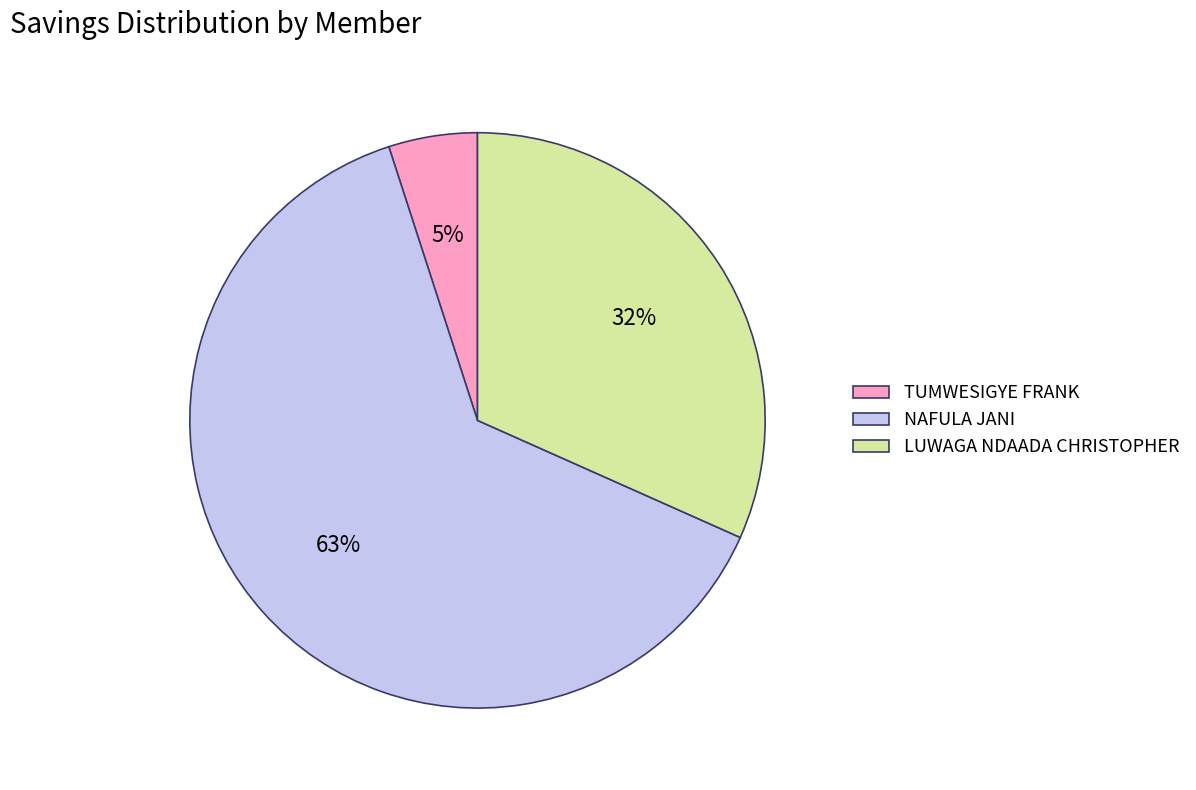

Rank the categories by value from highest to lowest.

NAFULA JANI, LUWAGA NDAADA CHRISTOPHER, TUMWESIGYE FRANK